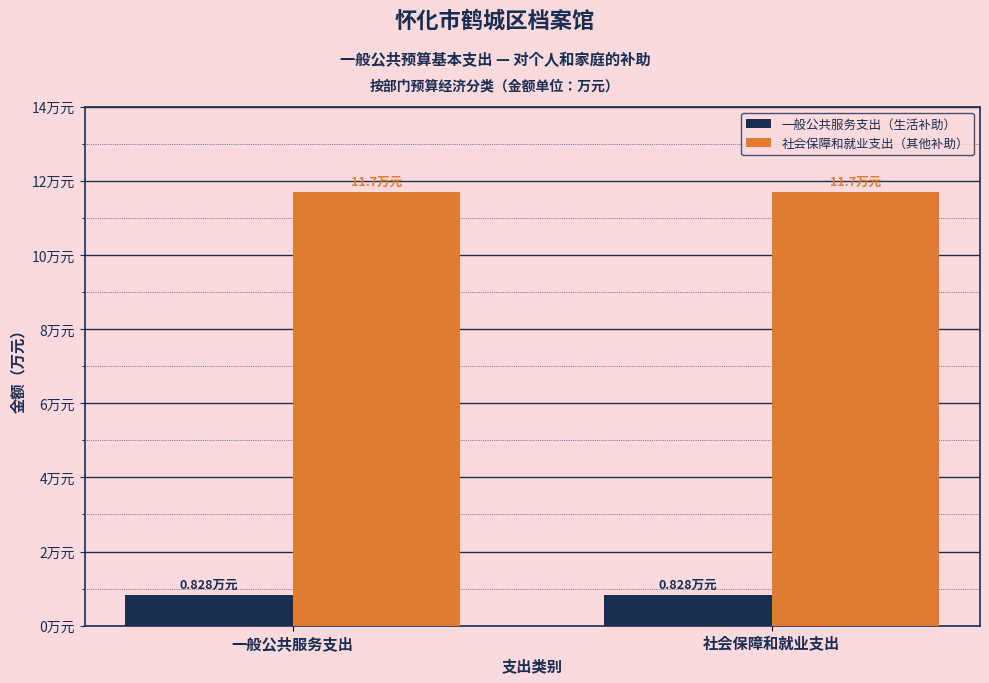

True or false: 一般公共服务支出（生活补助） has a value of 0.2 at 一般公共服务支出.

False